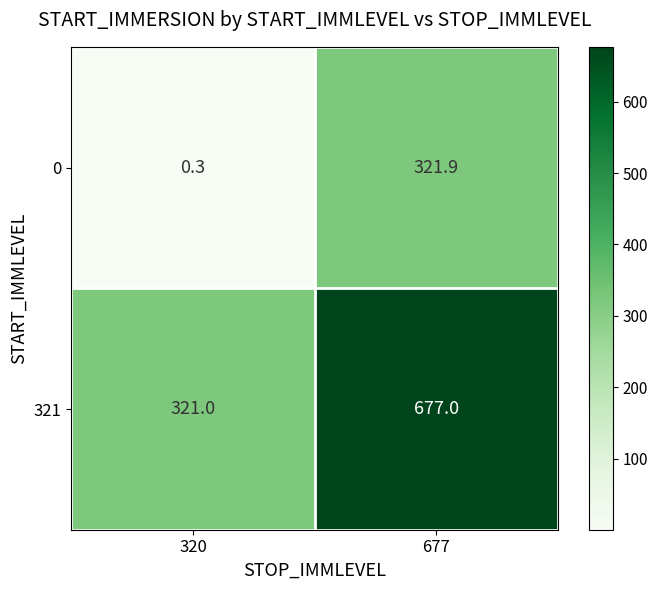

Which series has the widest spread of values?

321